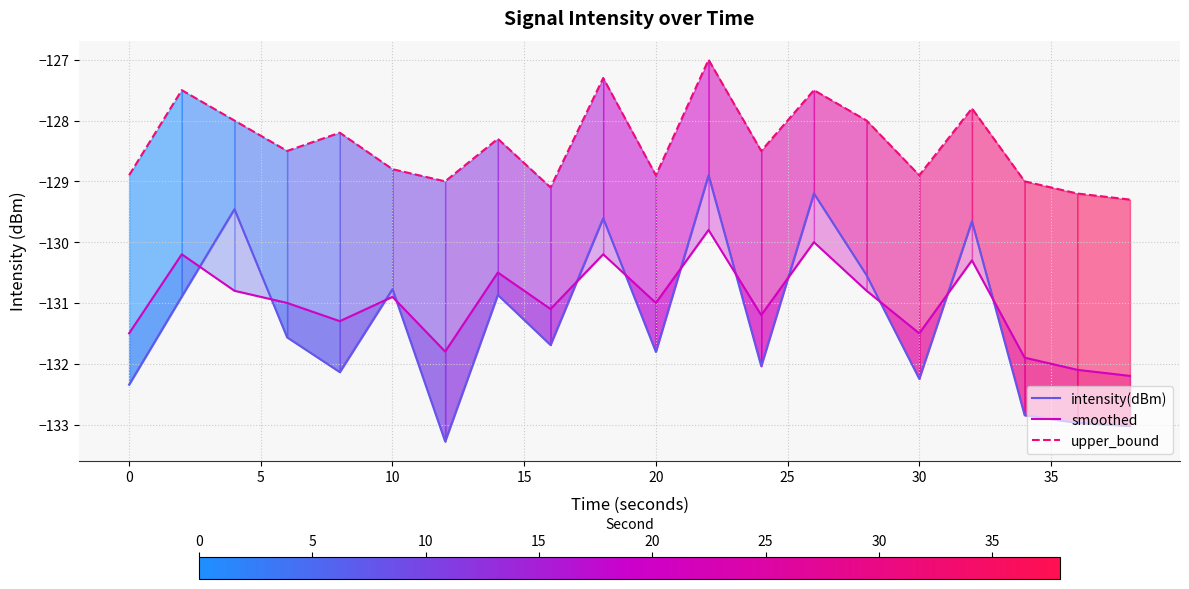

The upper_bound series shows -128.9 at 30. True or false?

True